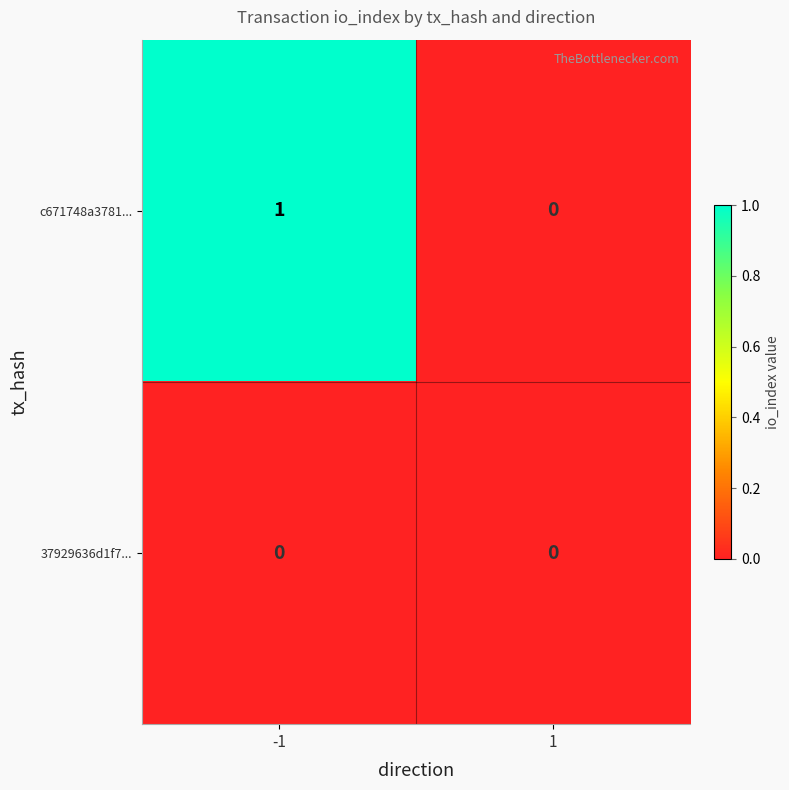

What is the spread (max minus min) of values at -1?

1